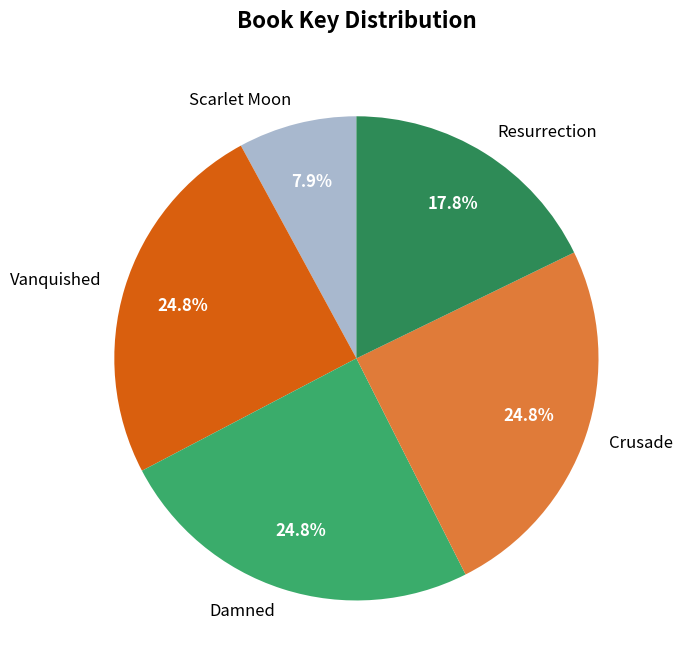

What percentage do Scarlet Moon and Crusade together represent?

32.7%